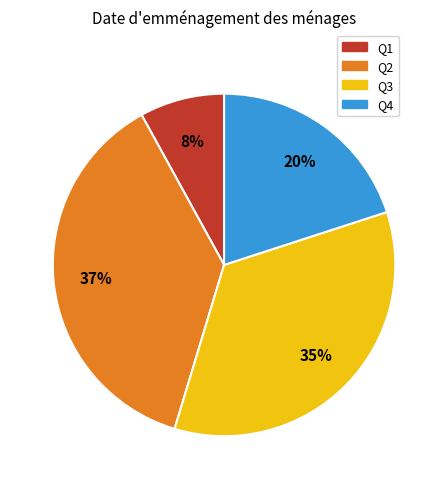

Rank the categories by value from highest to lowest.

Q2, Q3, Q4, Q1